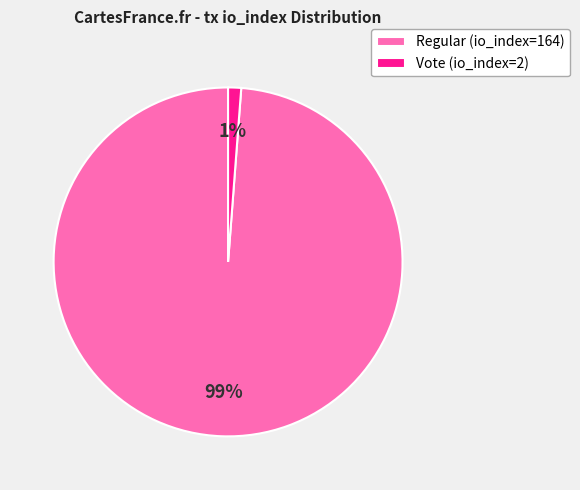

To the nearest percent, what percentage of the pie is Regular (io_index=164)?

99%